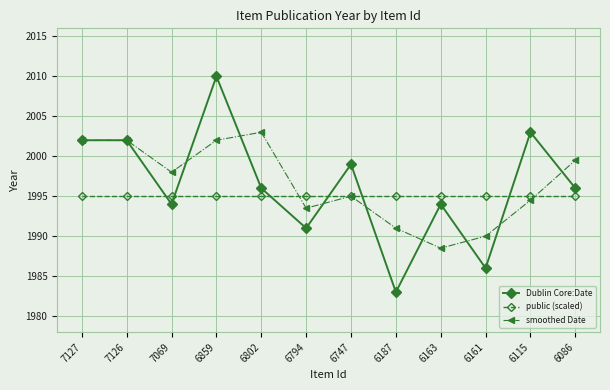

What is the sum of all public (scaled) values?

23940.0